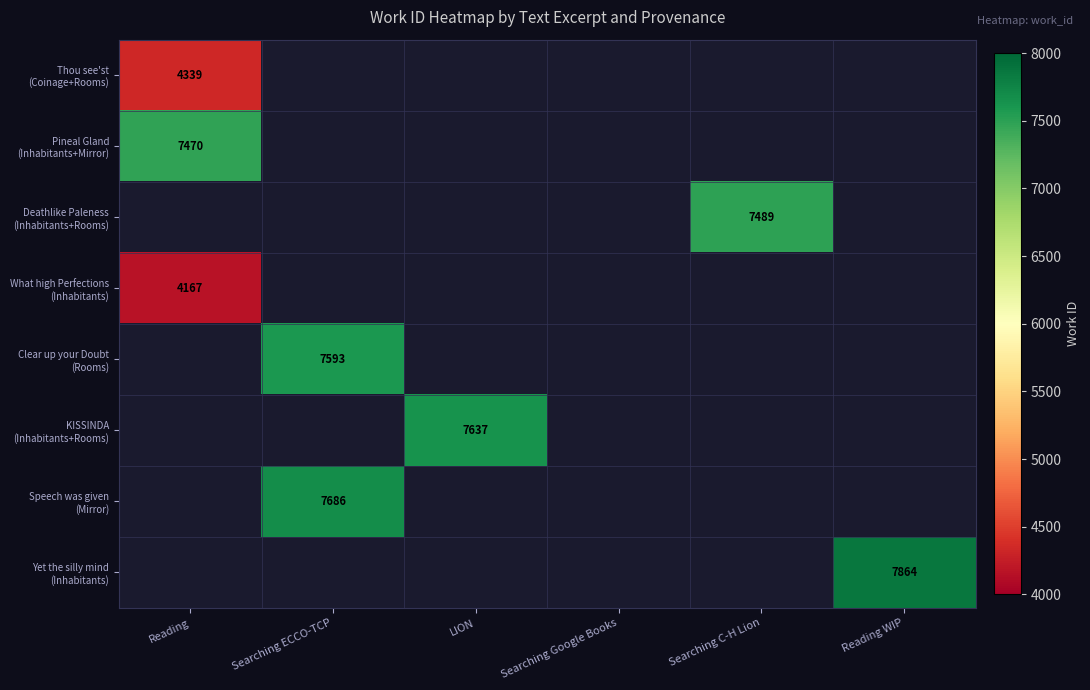

Which series has the largest total across all categories?

Yet the silly mind (Inhabitants)